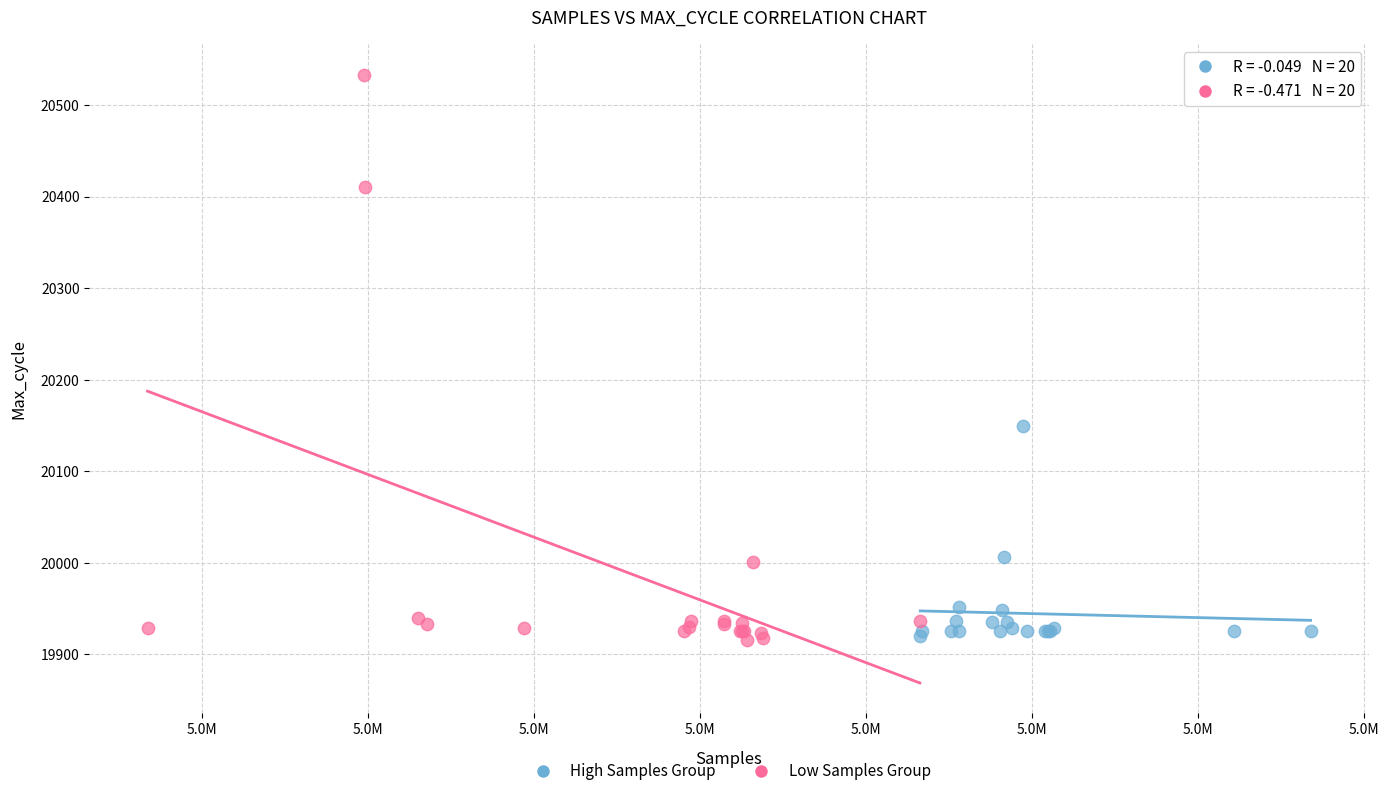

Which series has the largest Y range (max minus min)?

Low Samples Group